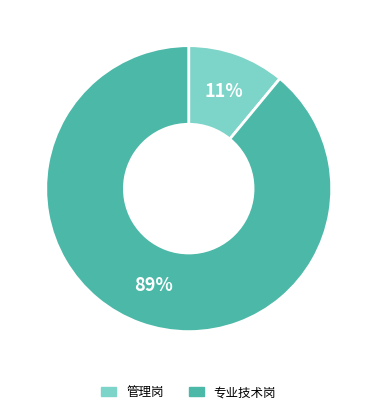

True or false: 管理岗 accounts for 1% of the total.

False